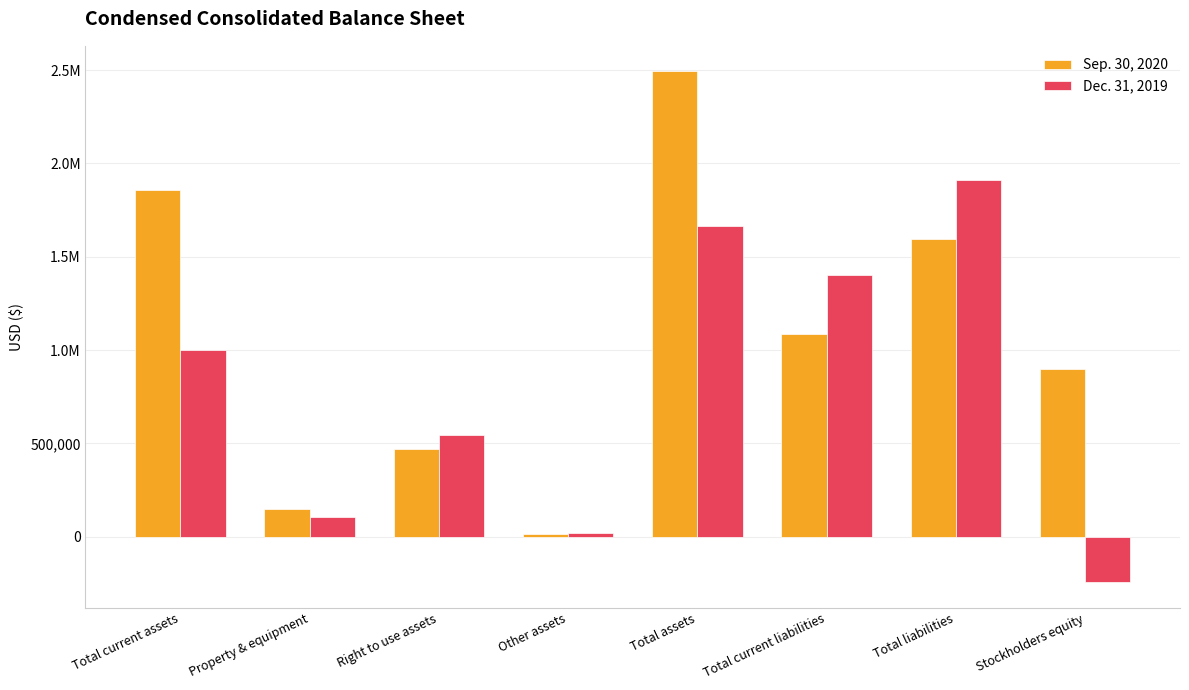

The value of Dec. 31, 2019 at Total current assets is 1546231. True or false?

False